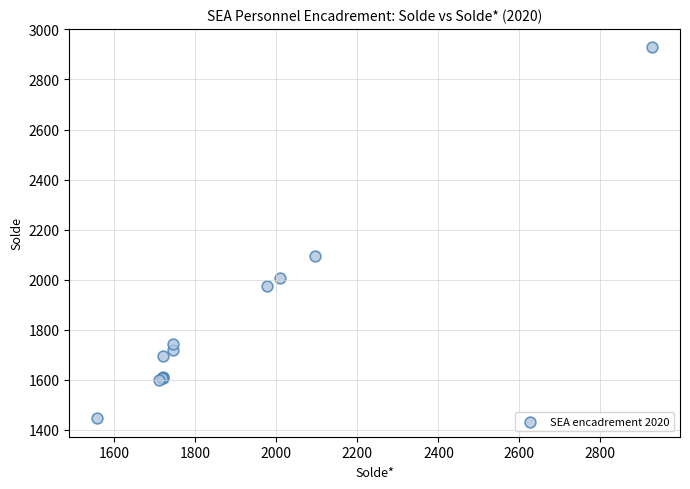

What Y value in the scatter plot is closest to 2187?

2096